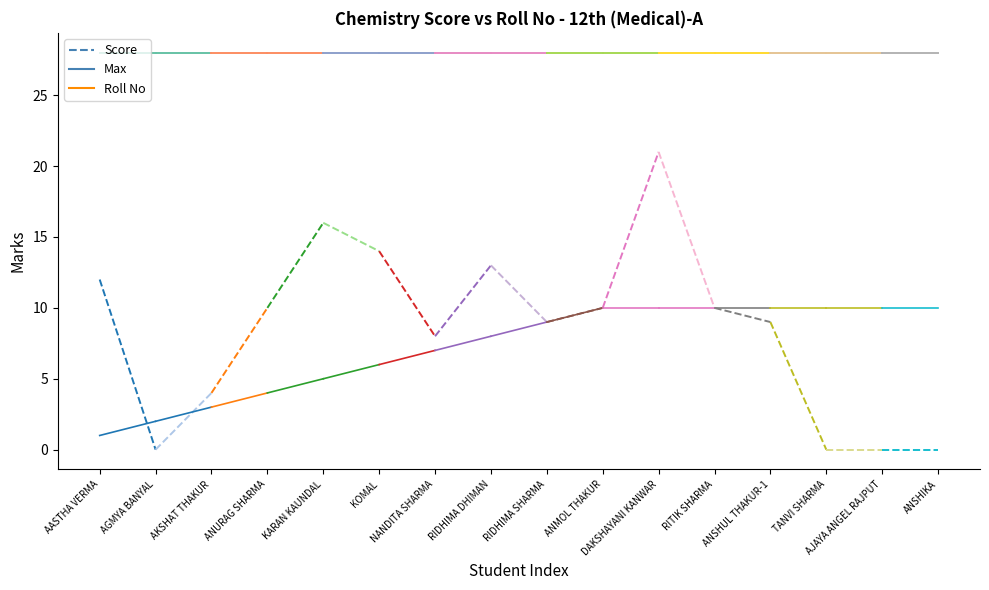

Reading left to right, transcribe all the data shown in this chart.

Score: AASTHA VERMA=12	AGMYA BANYAL=0
Max: AASTHA VERMA=28	AGMYA BANYAL=28
Roll No: AASTHA VERMA=1	AGMYA BANYAL=2